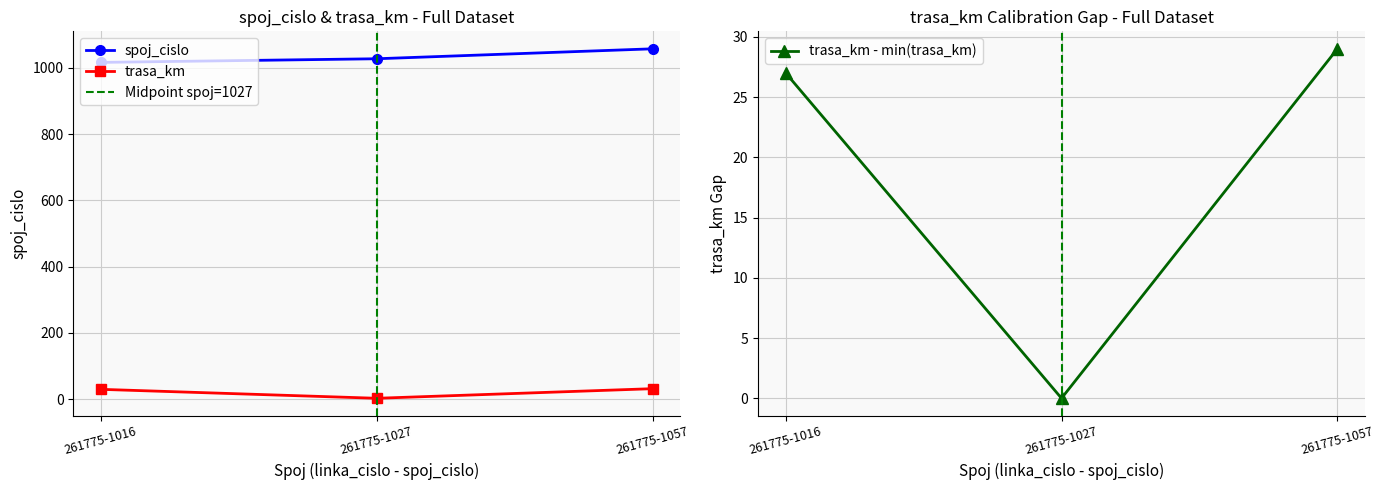

What is the total value across all series at 261775-1016?

1046